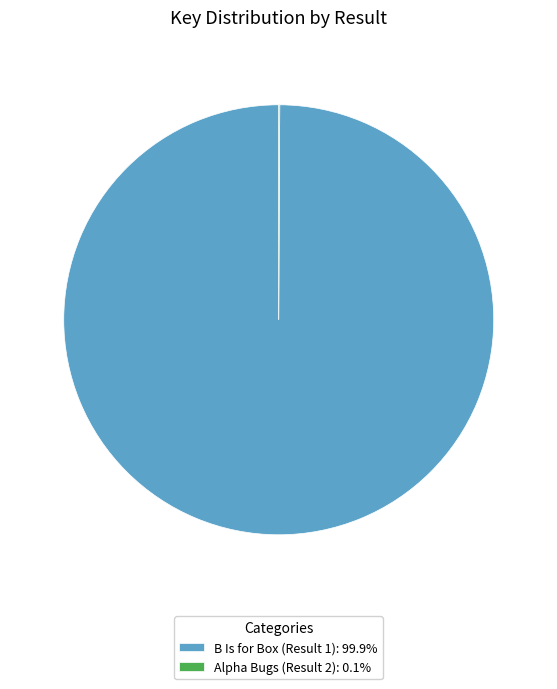

Does B Is for Box (Result 1): 99.9% represent more than half of the total?

Yes